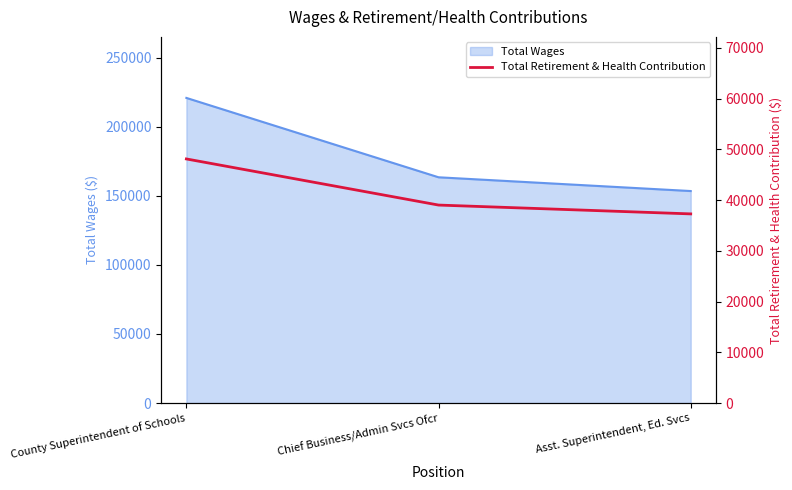

What is the sum of all values?

124446